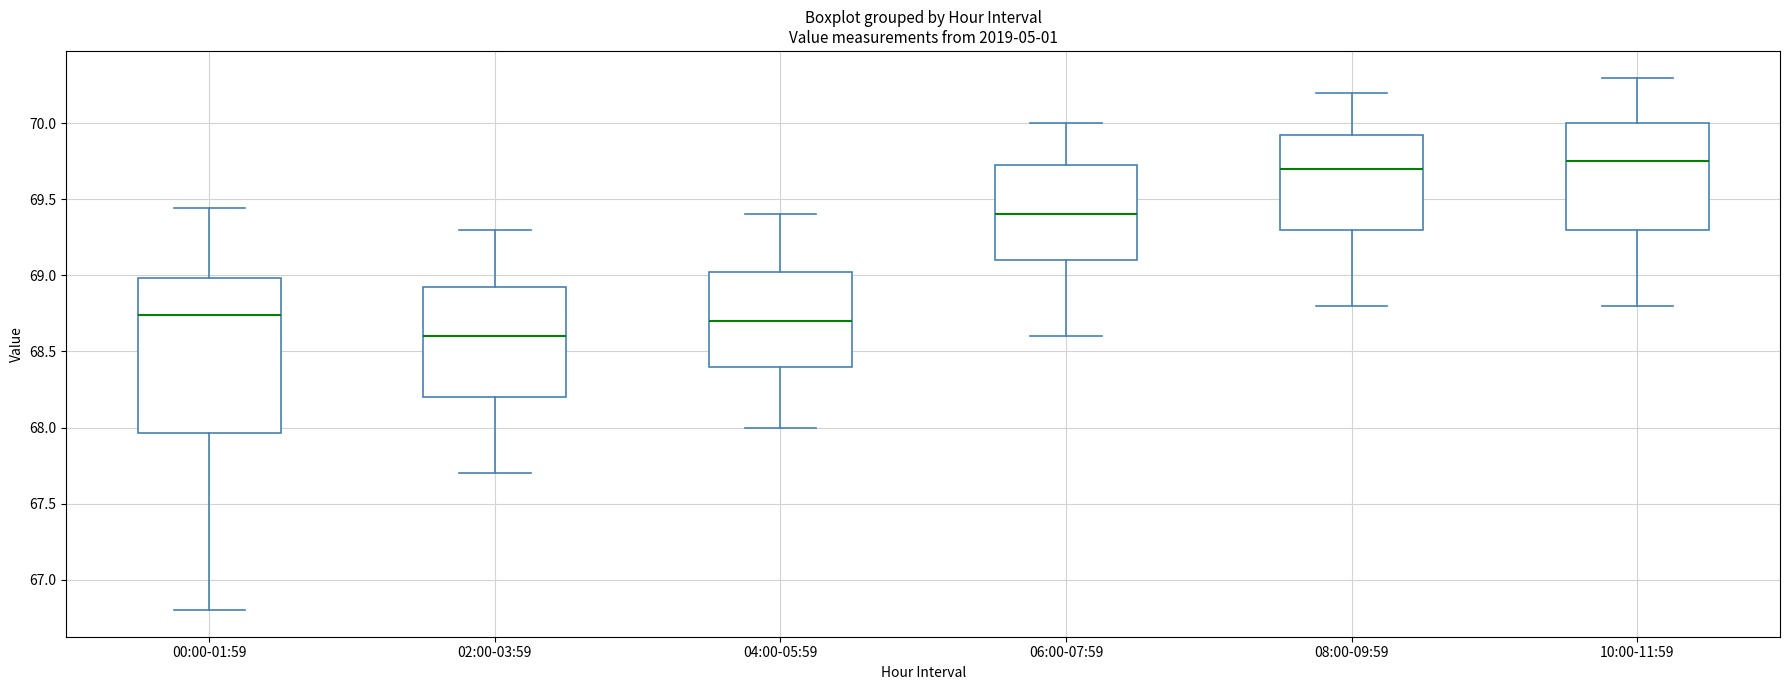

Reading left to right, read every box against the y-axis: the position of its median line, the range the box covers, and the ends of its whiskers. The values are not printed on the chart, so give them approximately, as read against the axis.

00:00-01:59: median 68.75, box 67.95 to 69.00, whiskers 66.80 to 69.45
02:00-03:59: median 68.60, box 68.20 to 68.95, whiskers 67.70 to 69.30
04:00-05:59: median 68.70, box 68.40 to 69.05, whiskers 68.00 to 69.40
06:00-07:59: median 69.40, box 69.10 to 69.75, whiskers 68.60 to 70.00
08:00-09:59: median 69.70, box 69.30 to 69.95, whiskers 68.80 to 70.20
10:00-11:59: median 69.75, box 69.30 to 70.00, whiskers 68.80 to 70.30